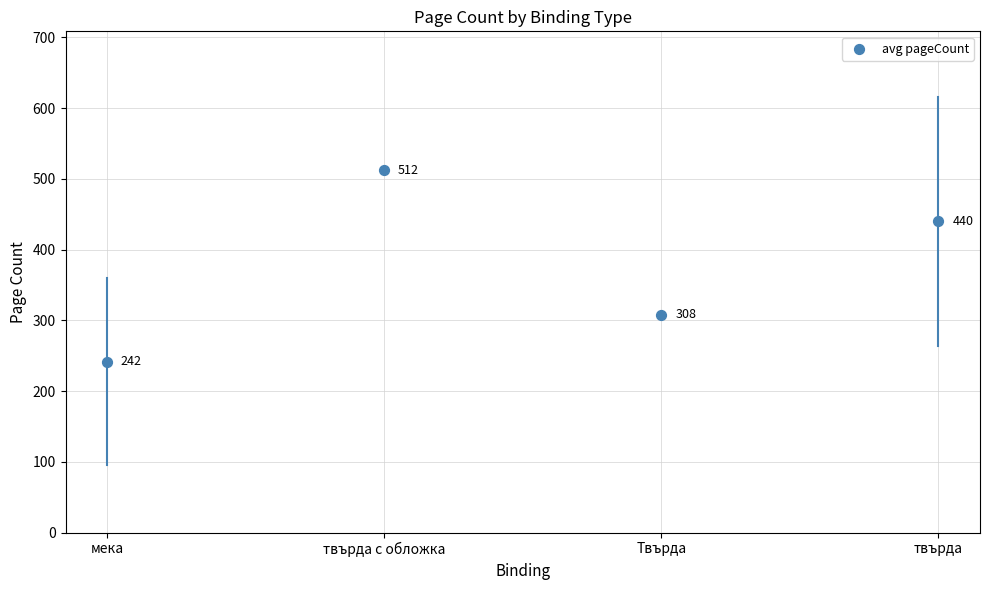

What Y value in the scatter plot is closest to 376?

440.0